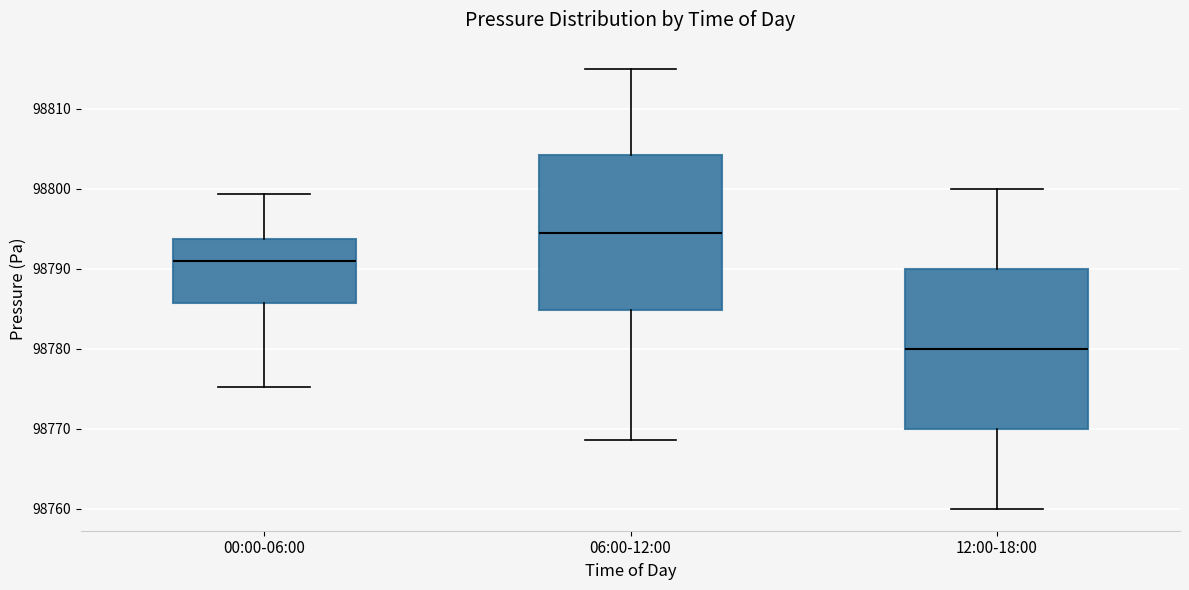

Reading left to right, read every box against the y-axis: the position of its median line, the range the box covers, and the ends of its whiskers. The values are not printed on the chart, so give them approximately, as read against the axis.

00:00-06:00: median 98791, box 98786 to 98794, whiskers 98775 to 98799
06:00-12:00: median 98795, box 98785 to 98804, whiskers 98769 to 98815
12:00-18:00: median 98780, box 98770 to 98790, whiskers 98760 to 98800